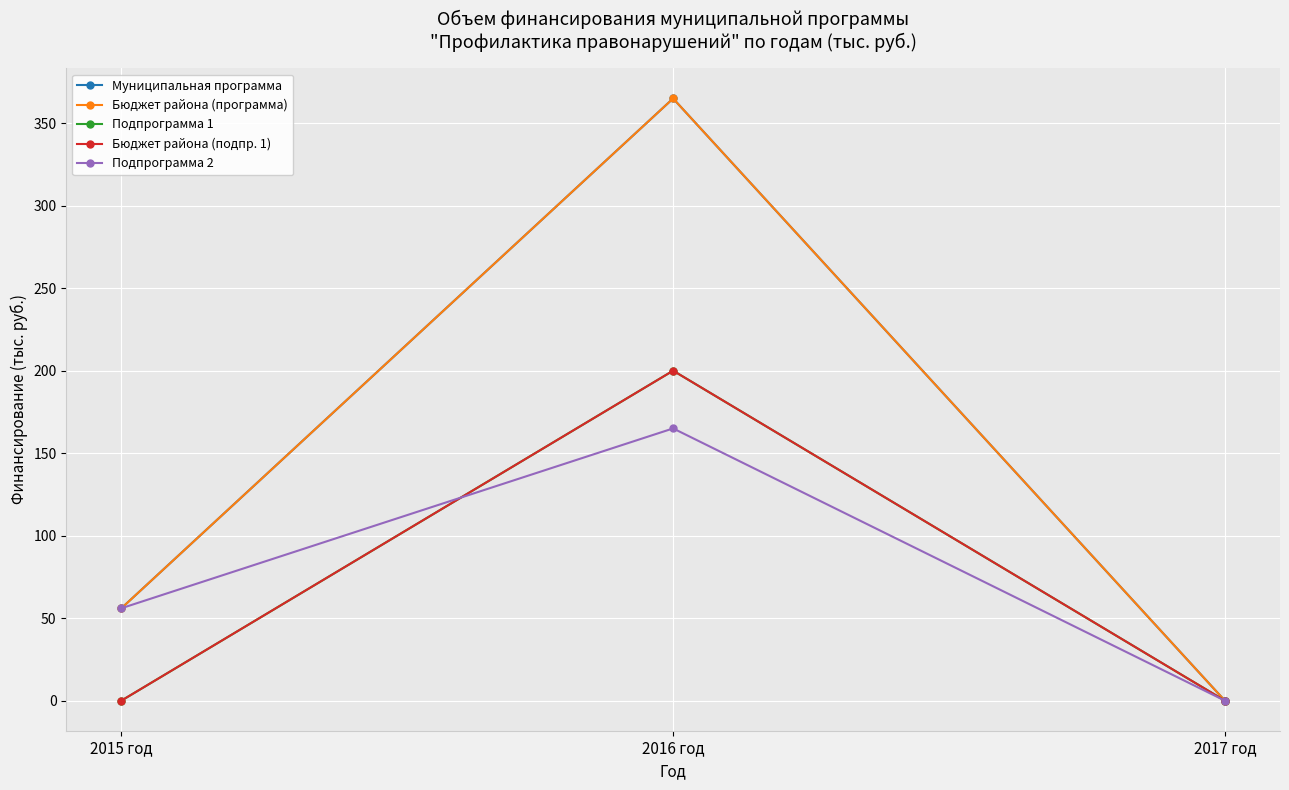

At 2015 год, list the series in order from smallest to largest.

Подпрограмма 1, Бюджет района (подпр. 1), Муниципальная программа, Бюджет района (программа), Подпрограмма 2